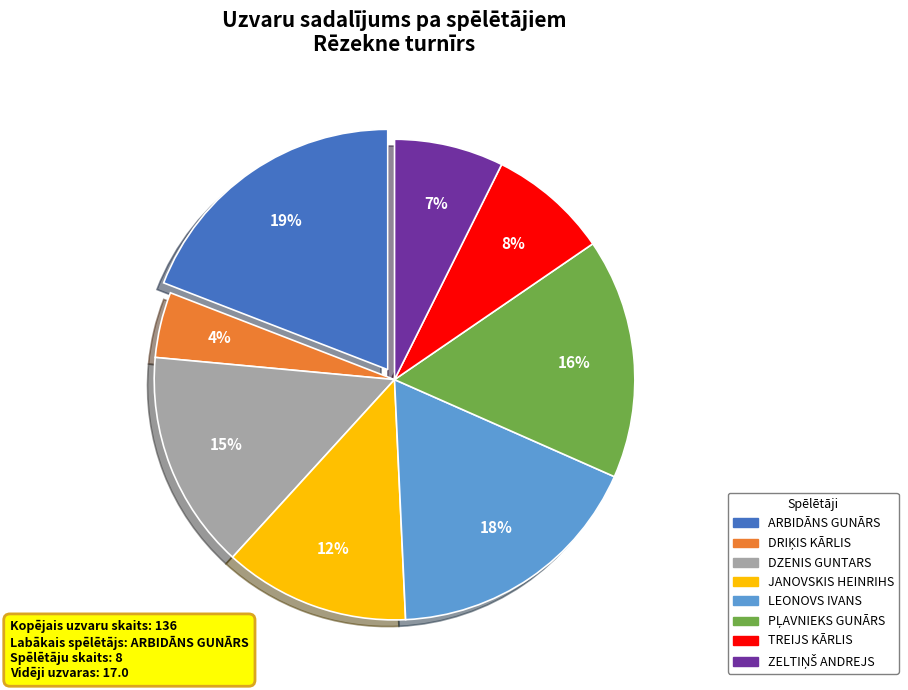

Count the number of slices in the pie.

8